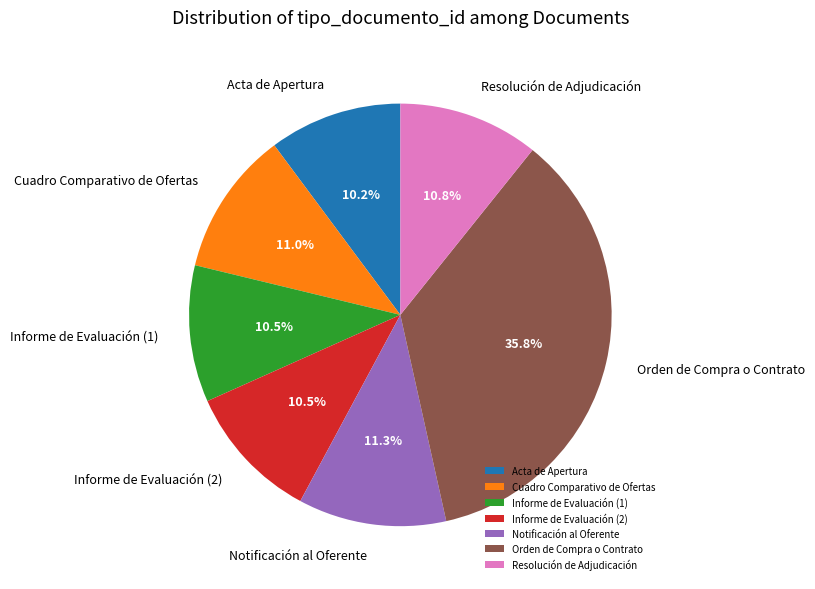

How much of the chart is everything except Cuadro Comparativo de Ofertas?

89.0%